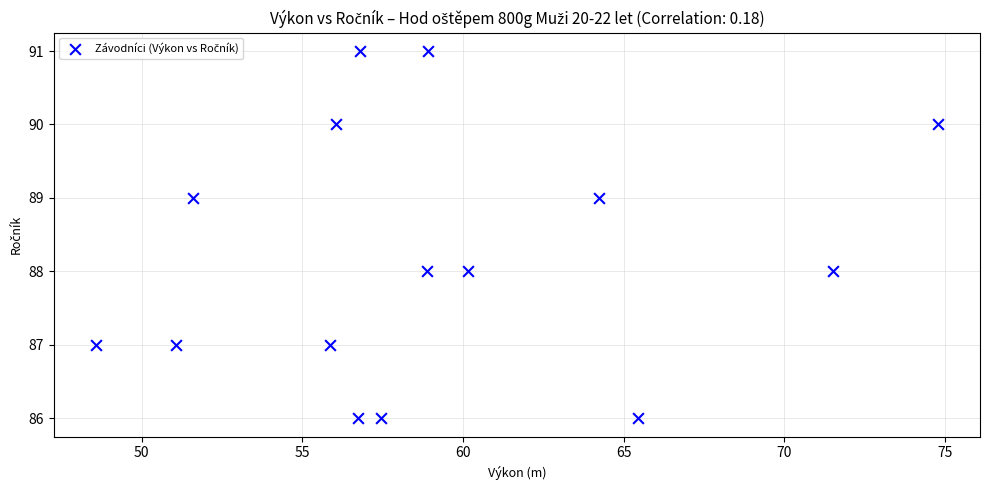

What is the range of Y values (max minus min)?

5